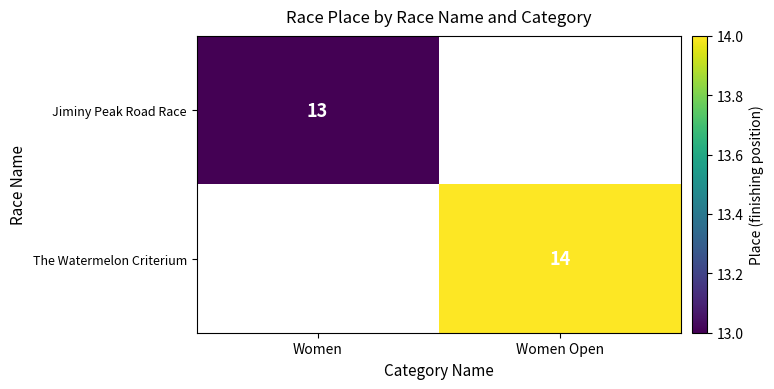

Is it true that Jiminy Peak Road Race equals 13 at Women?

True